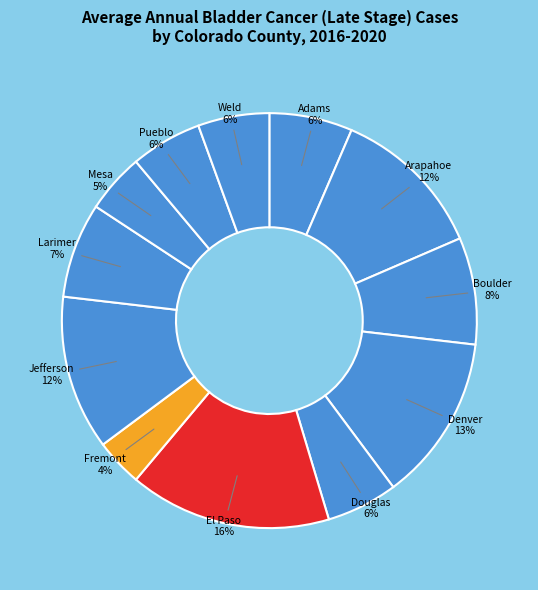

Count the number of slices in the pie.

12